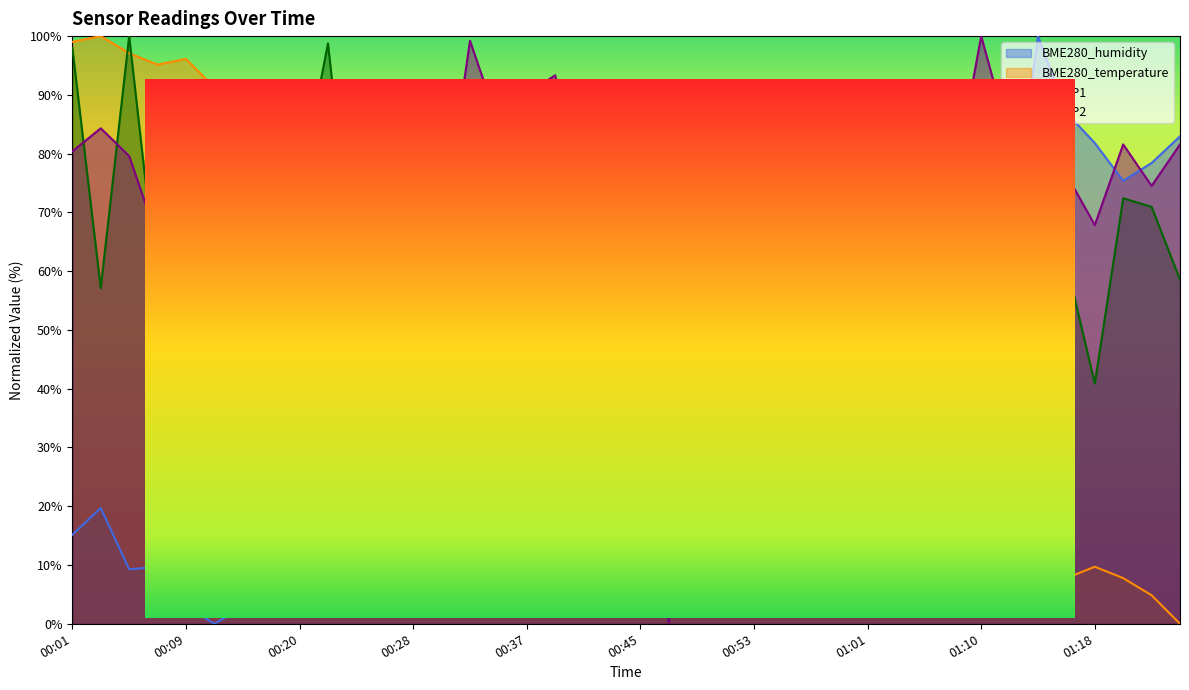

What position from the right is 00:59?

13